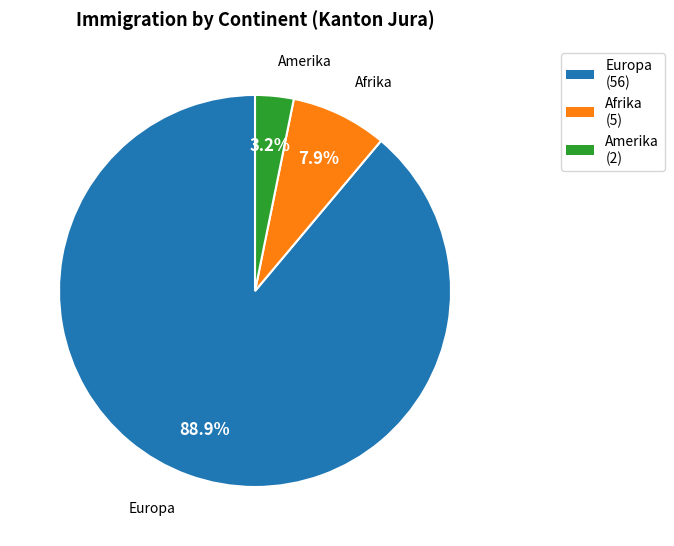

Is there a majority slice in this chart?

Yes